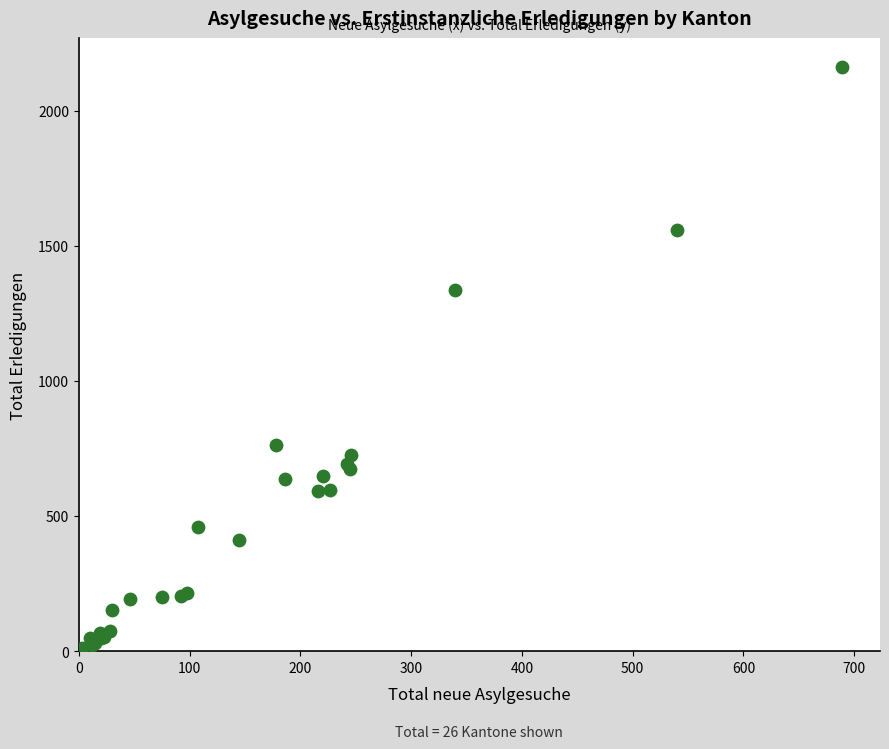

What Y value in the scatter plot is closest to 1087?

1338